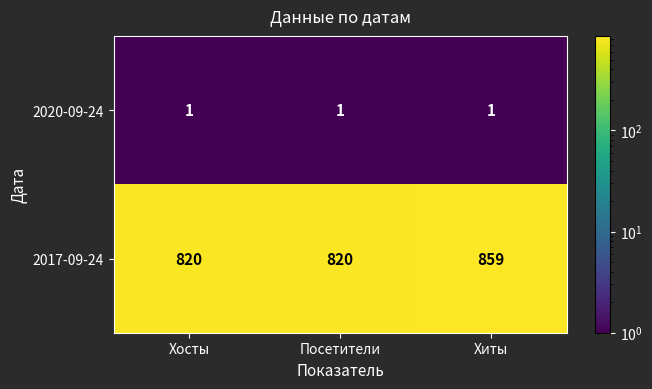

List the series in order of their peak value, lowest first.

2020-09-24, 2017-09-24